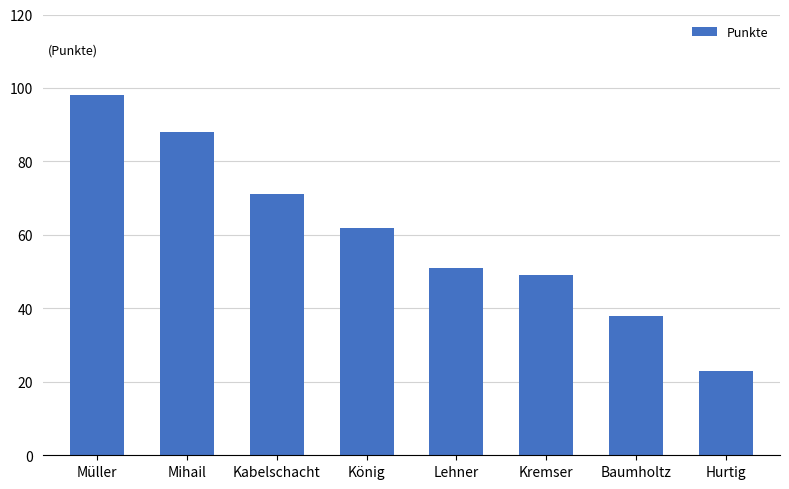

Reading left to right, extract all data points from this chart.

Müller=98	Mihail=88	Kabelschacht=71	König=62	Lehner=51	Kremser=49	Baumholtz=38	Hurtig=23